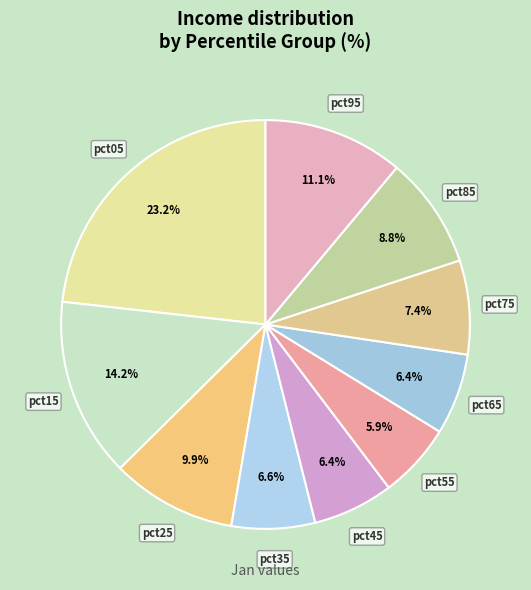

Between pct45 and pct15, which is larger?

pct15